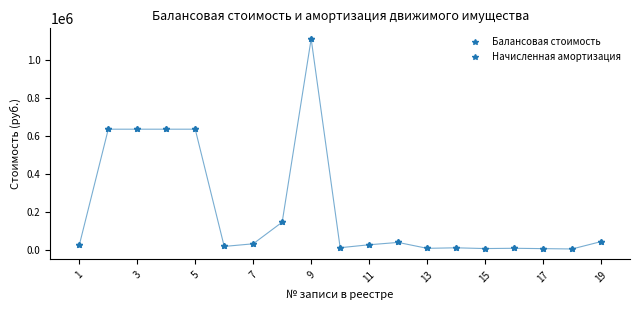

Where is Начисленная амортизация nearest to the value 557545?

3